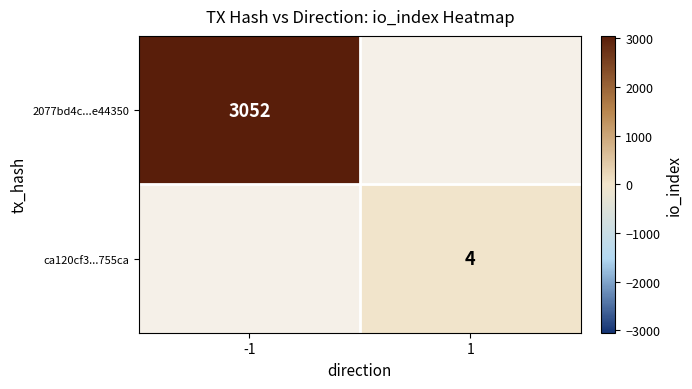

Is it true that ca120cf3...755ca equals 1.9 at 1?

False